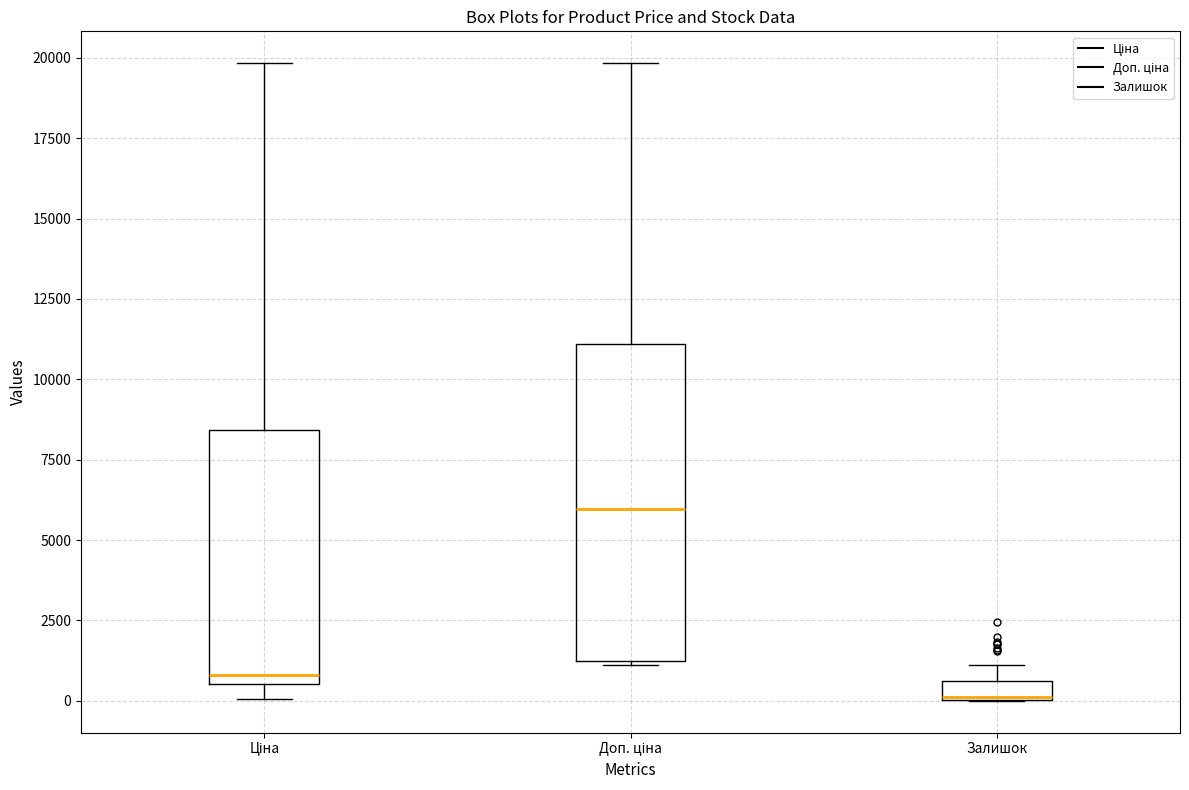

Which box is the tallest, from its lower edge to its upper edge?

Доп. ціна